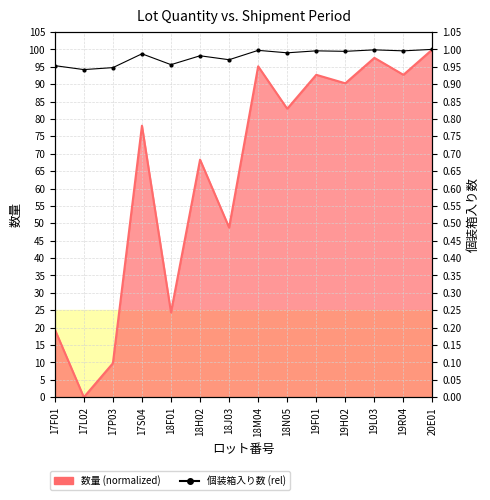

What position from the right is 20E01?

1